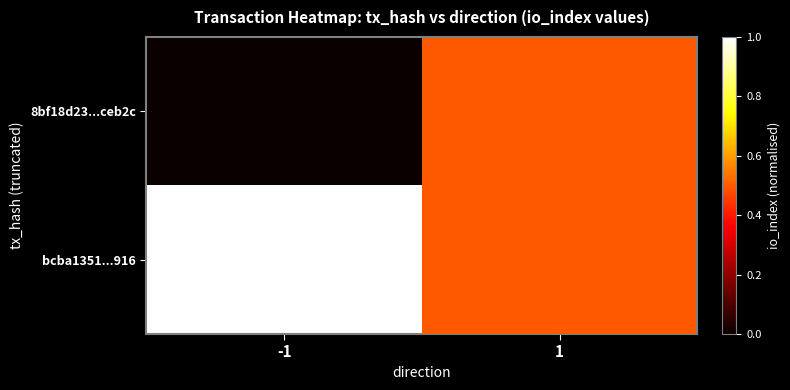

How many distinct data groups are displayed?

2